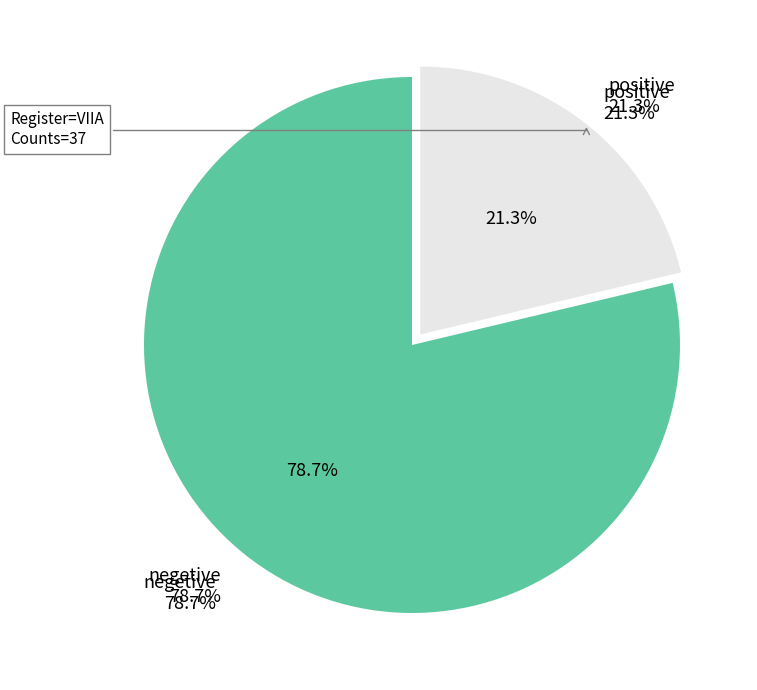

How much of the chart is everything except Other?

78.7%